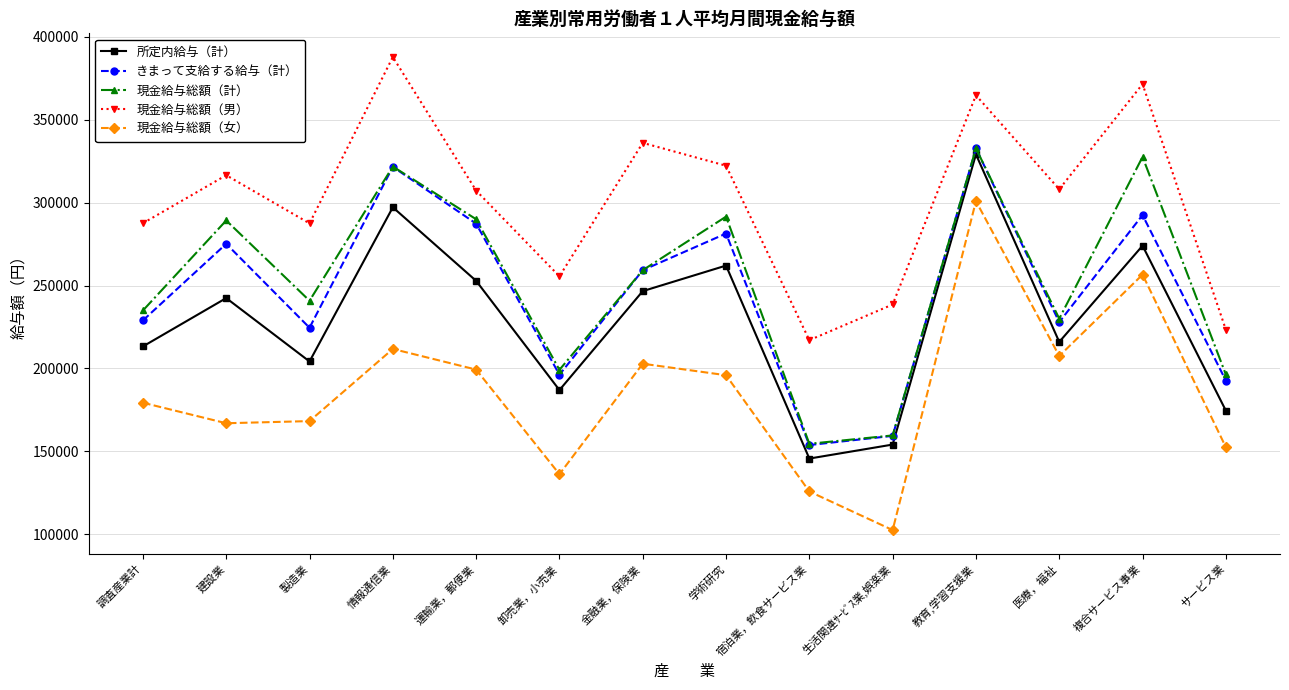

How many distinct data groups are displayed?

5